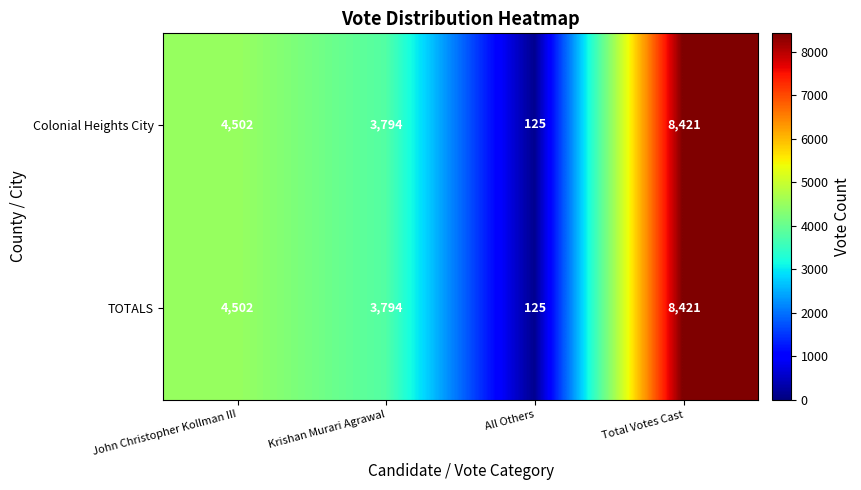

What is the sum of the Colonial Heights City values at John Christopher Kollman III and Krishan Murari Agrawal?

8296